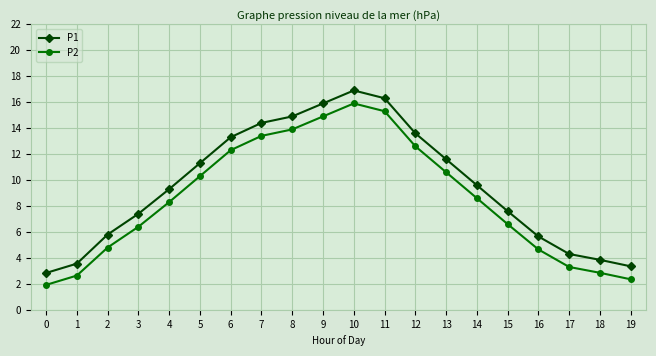

What is the difference between the P1 values at 7 and 3?

7.0